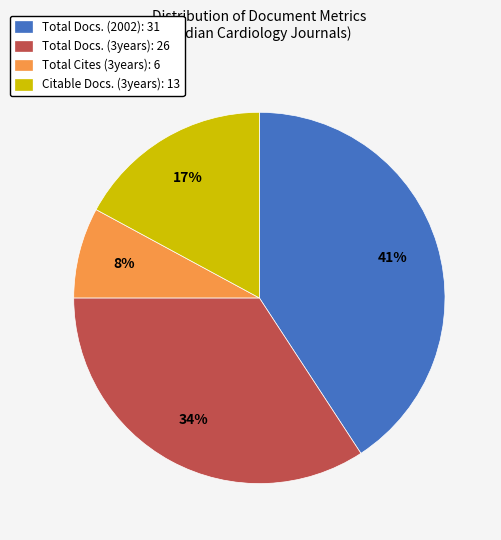

To the nearest percent, what portion does Total Cites (3years): 6 represent?

8%